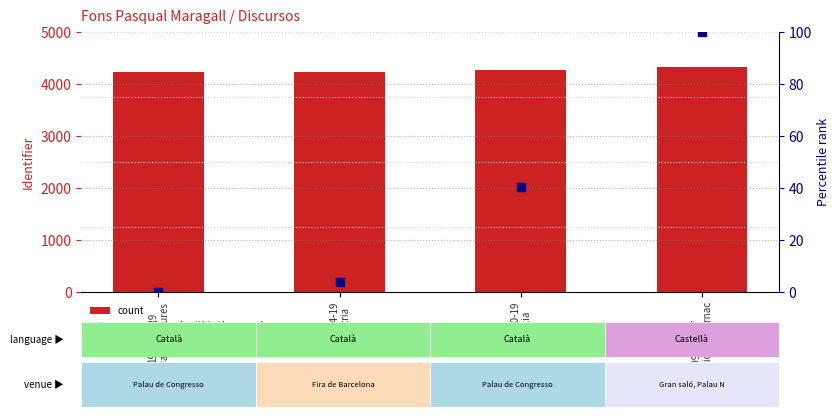

Which series has the widest spread of Y values?

count